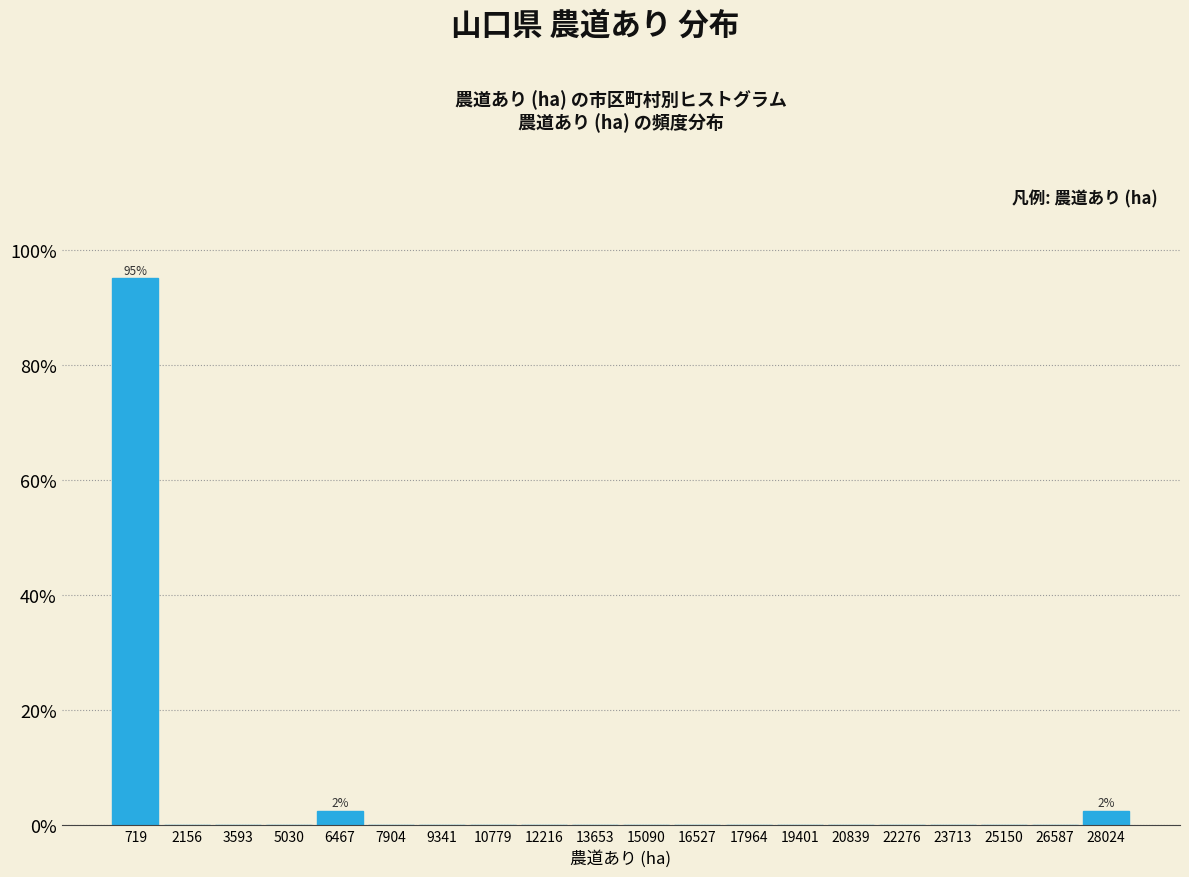

Which range on the x-axis has the tallest bar?

0 to 1400